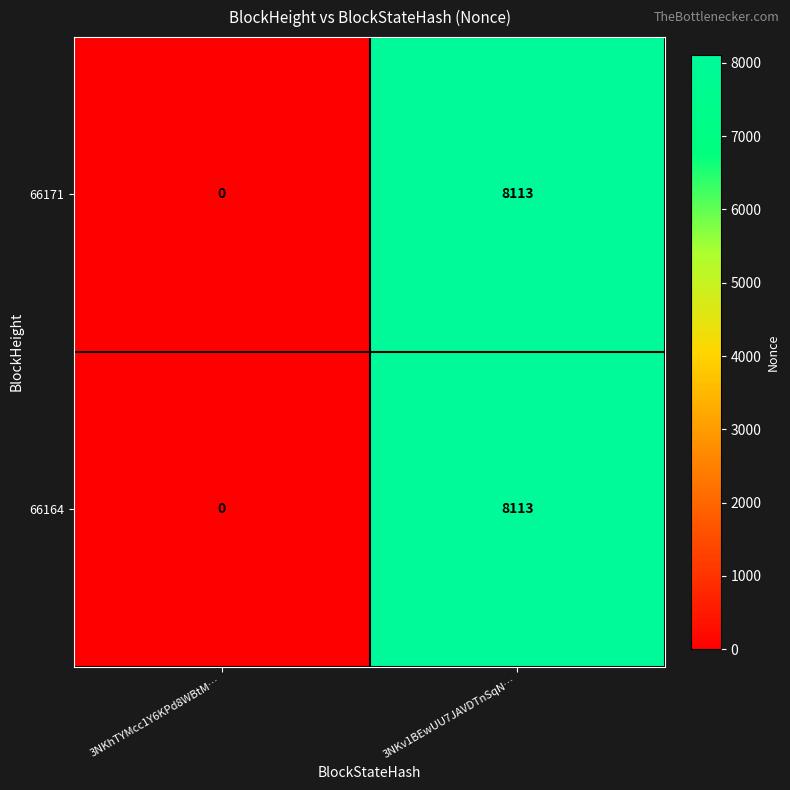

At how many categories does at least one series exceed 1969?

1